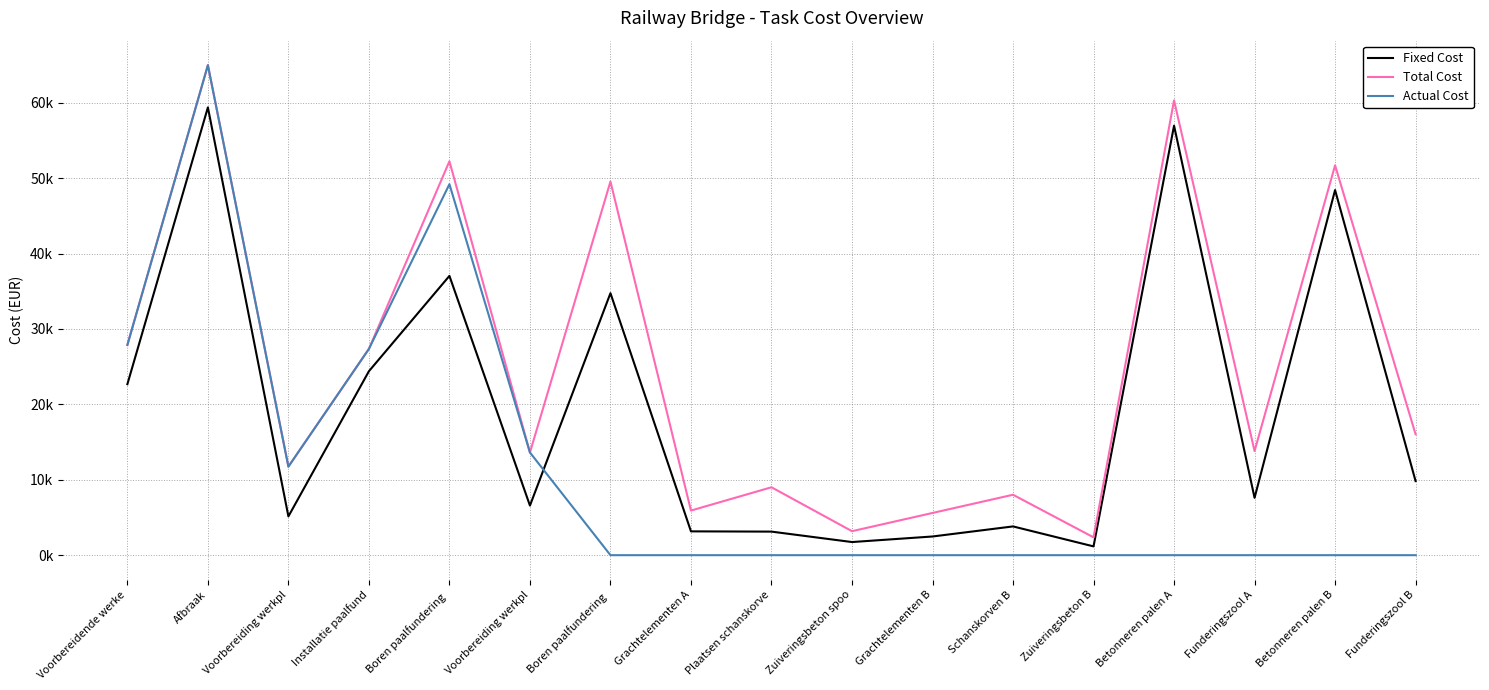

Does the chart have visible grid lines?

Yes